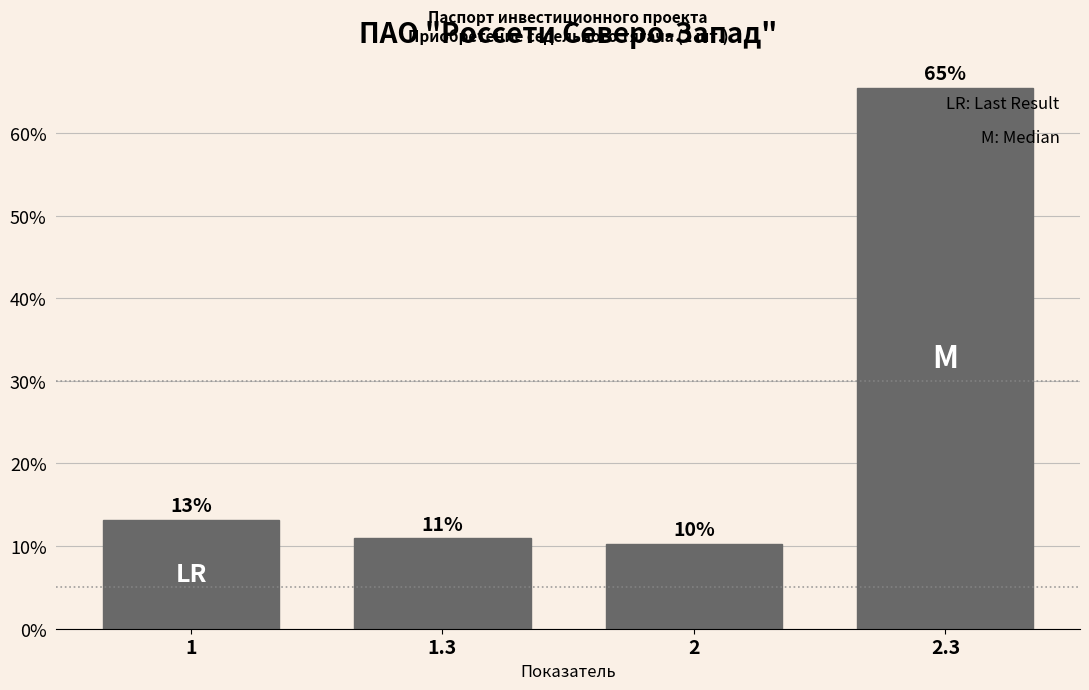

How many bars are there in total?

4